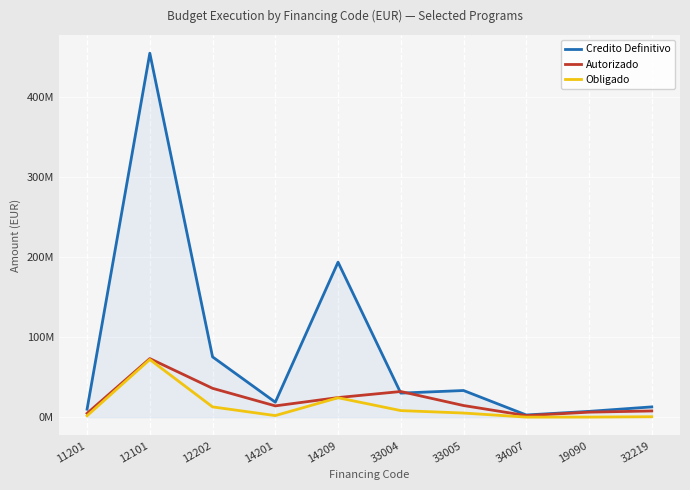

Which series has the largest total across all categories?

Credito Definitivo